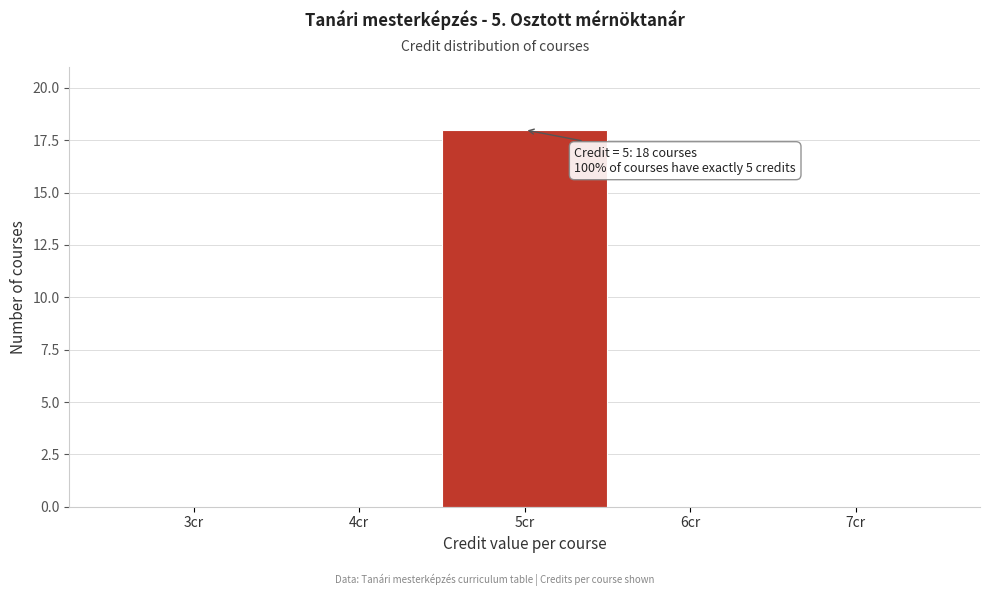

Reading left to right, what are all the values shown in this chart?

3cr=0	4cr=0	5cr=18	6cr=0	7cr=0